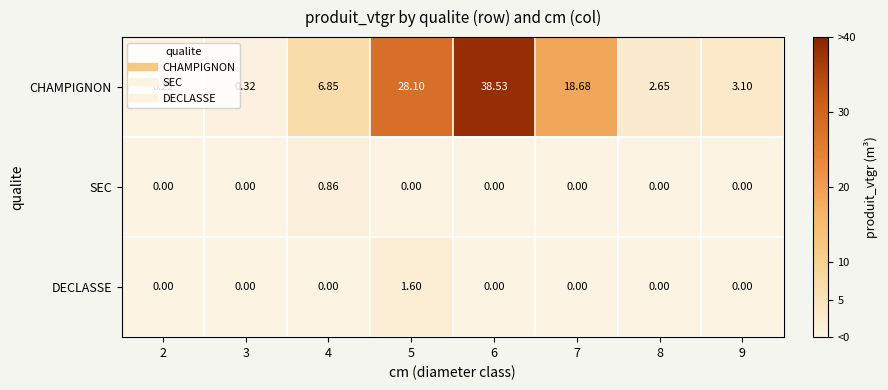

How many data points does each series have?

8